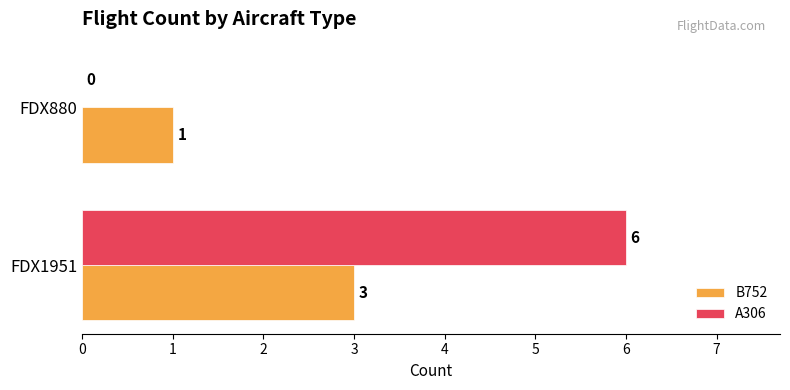

At which category does the chart reach its peak across all series?

FDX1951